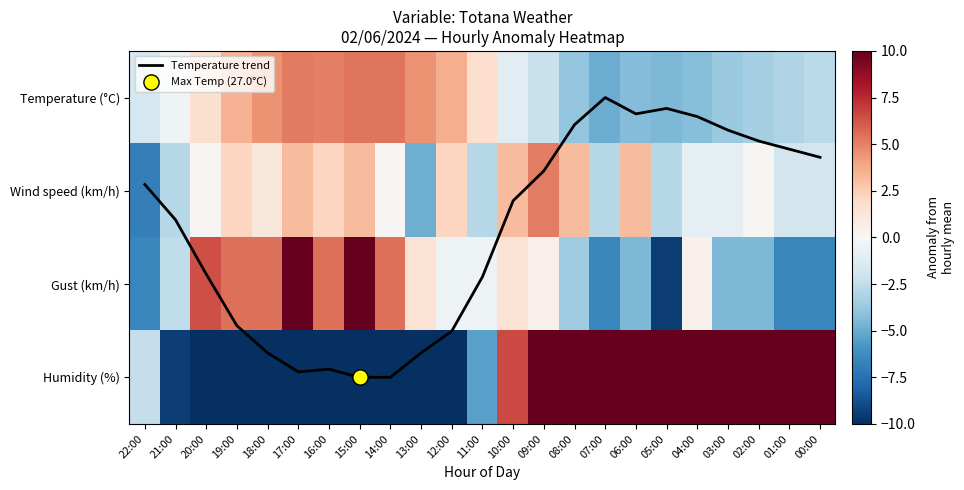

The value of Temperature trend at 07:00 is 2.1. True or false?

False